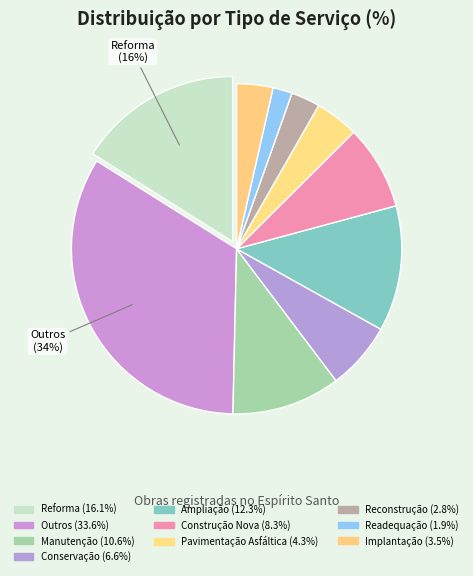

How many segments does this pie chart have?

10